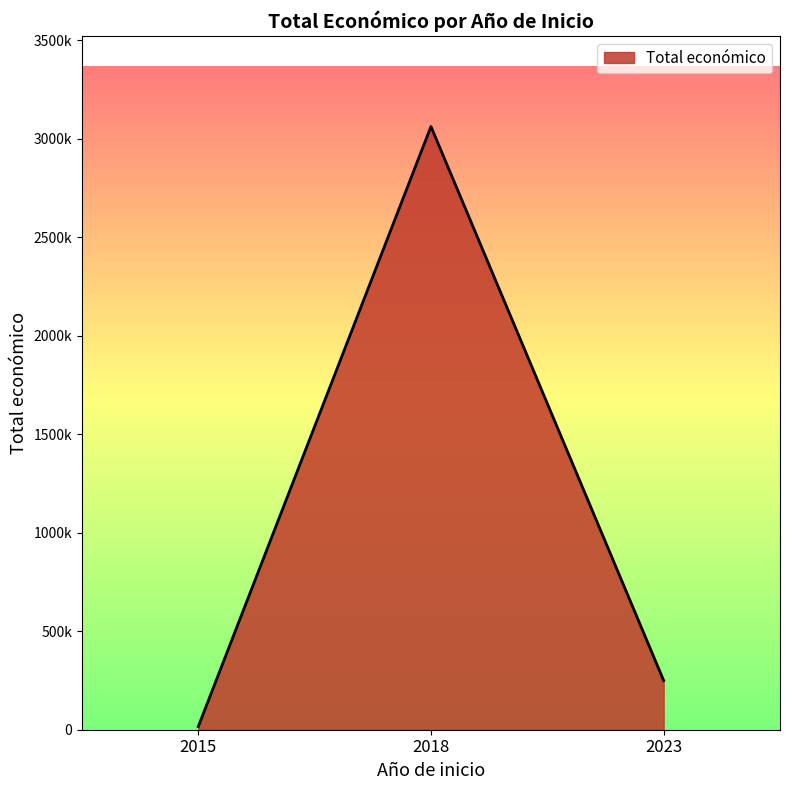

What is the sum of all values?

3328461